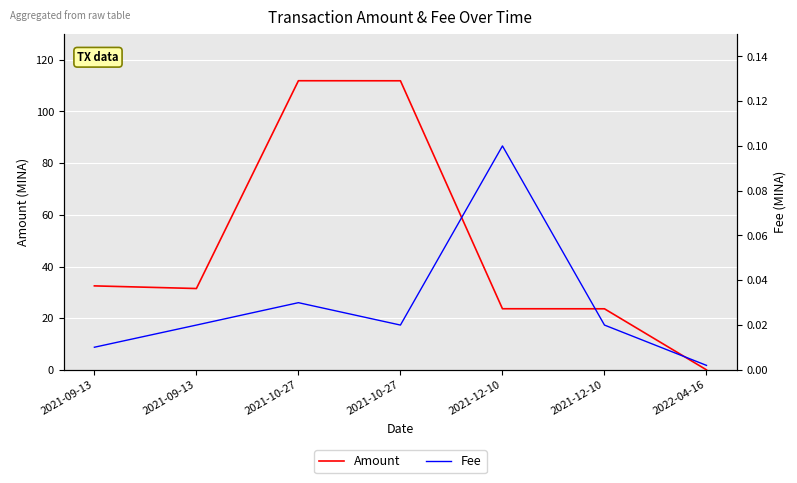

Reading left to right, what are all the values shown in this chart?

Amount: 32.5	31.5	111.9	111.9	23.6	23.6	0.0
Fee: 0.0	0.0	0.0	0.0	0.1	0.0	0.0